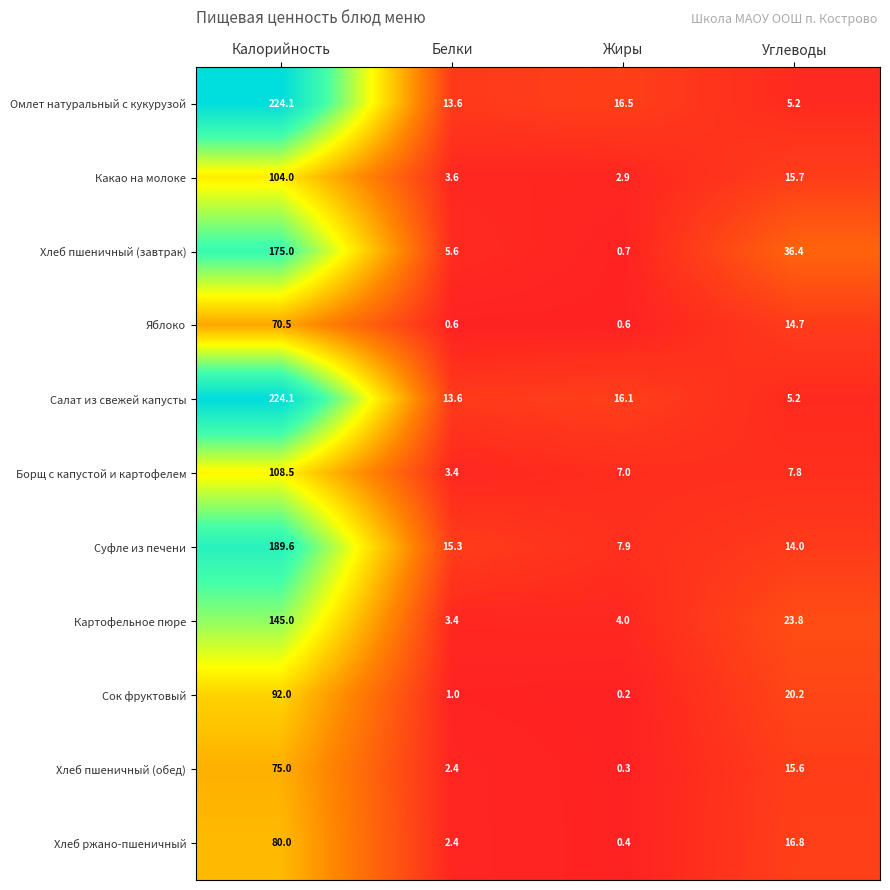

What is the difference between the highest and lowest values at Белки?

14.7